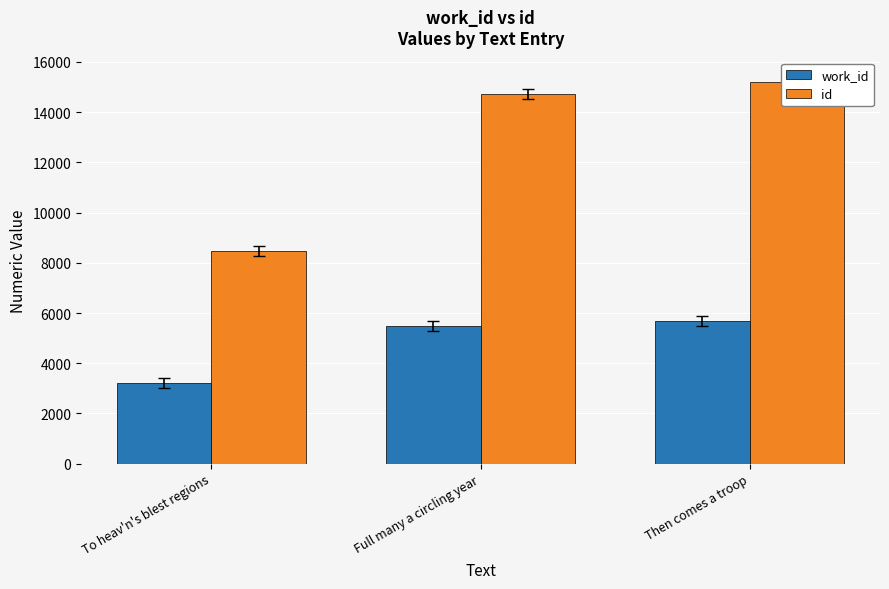

The value of id at Full many a circling year is 14718. True or false?

True